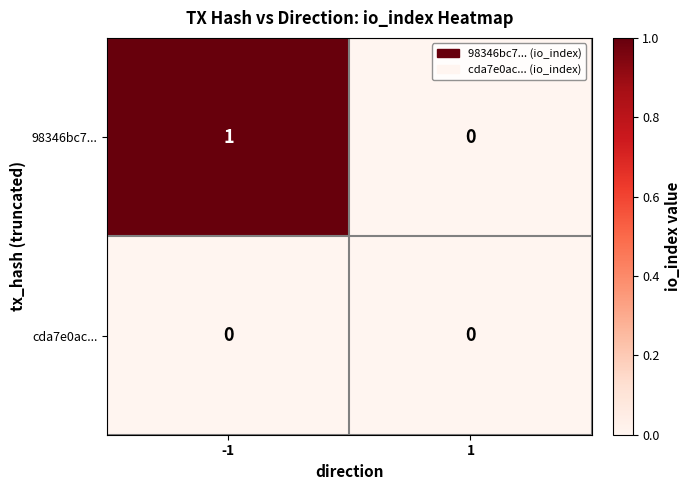

List the series in order of their overall mean, highest first.

98346bc7..., cda7e0ac...